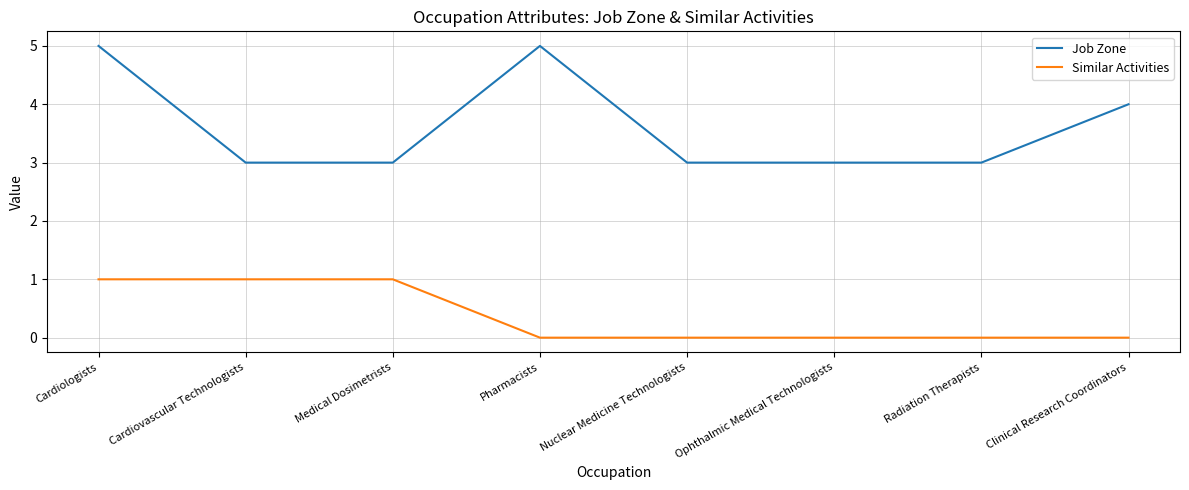

Between Medical Dosimetrists and Nuclear Medicine Technologists, which series saw the biggest shift?

Similar Activities